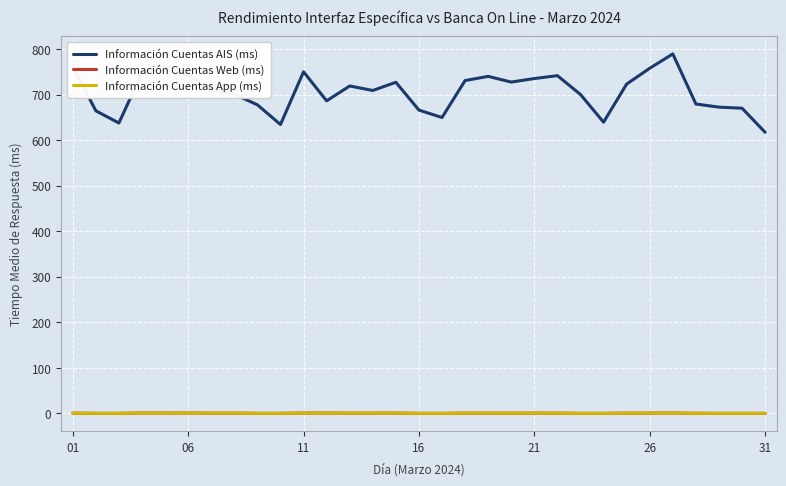

What is the highest value of the Información Cuentas Web (ms) series?

0.8